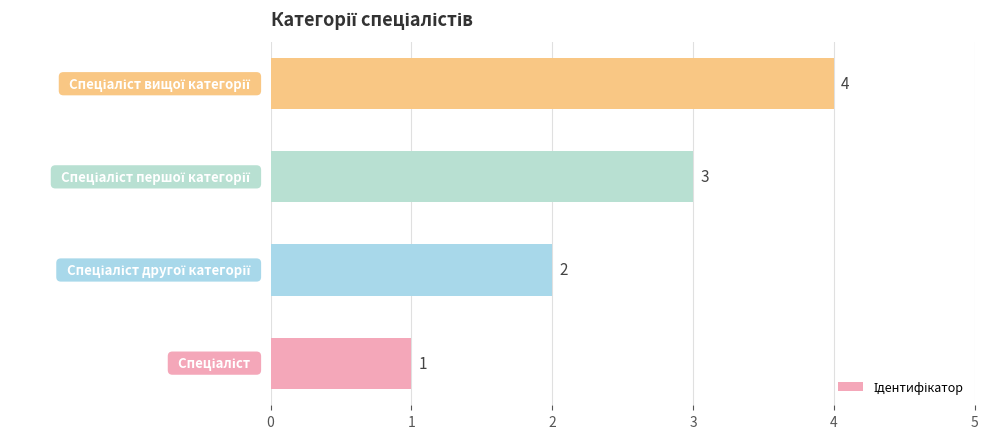

What is the difference between the second highest and minimum values?

2